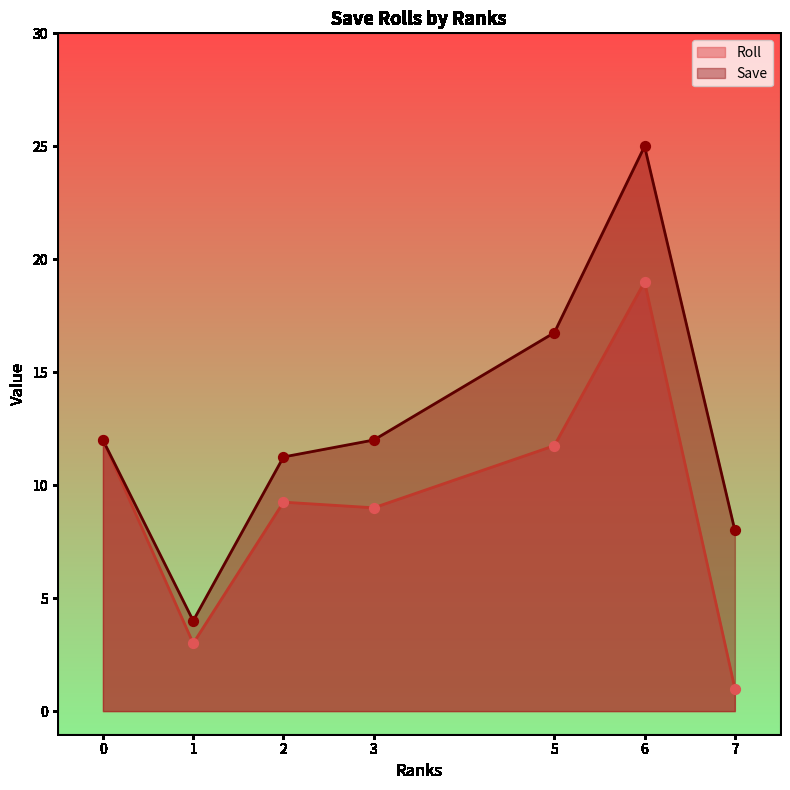

Which series has the largest Y range (max minus min)?

Save